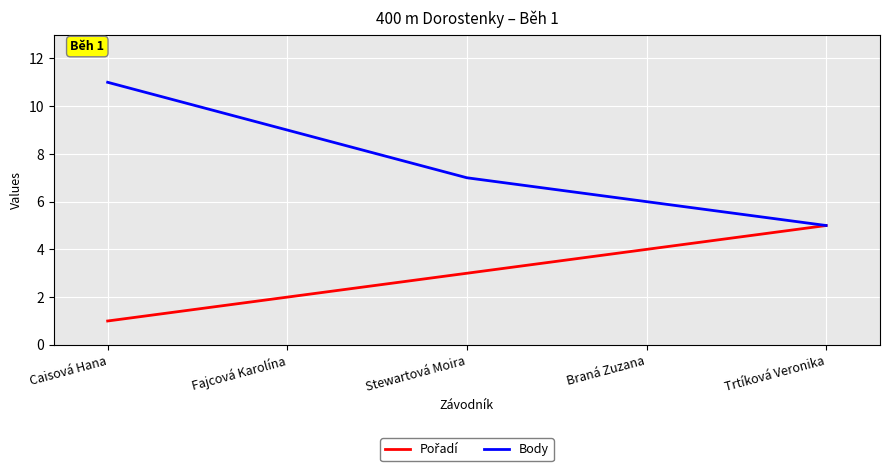

Which series has the largest total across all categories?

Body